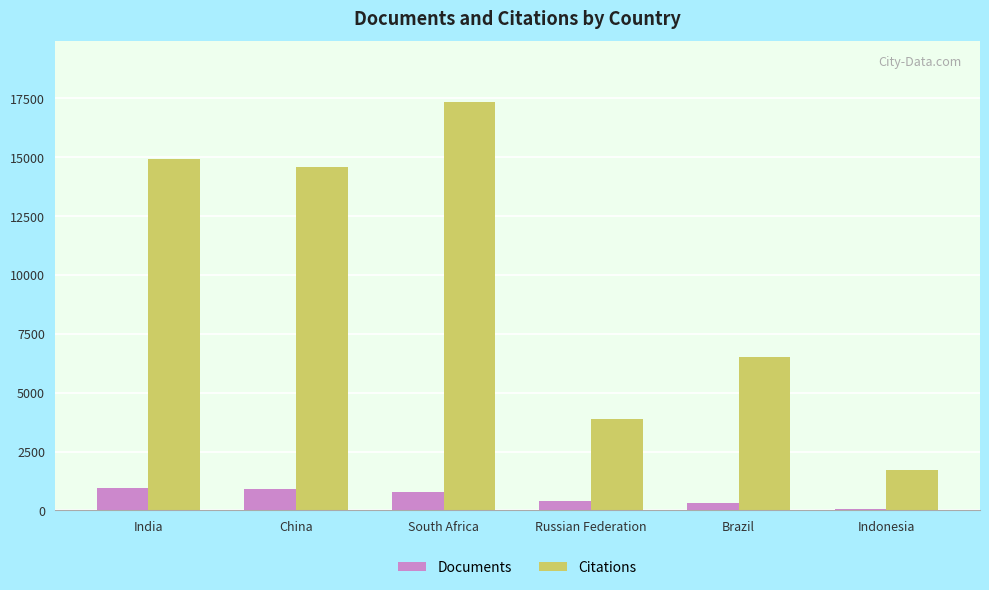

Which series has the largest total across all categories?

Citations